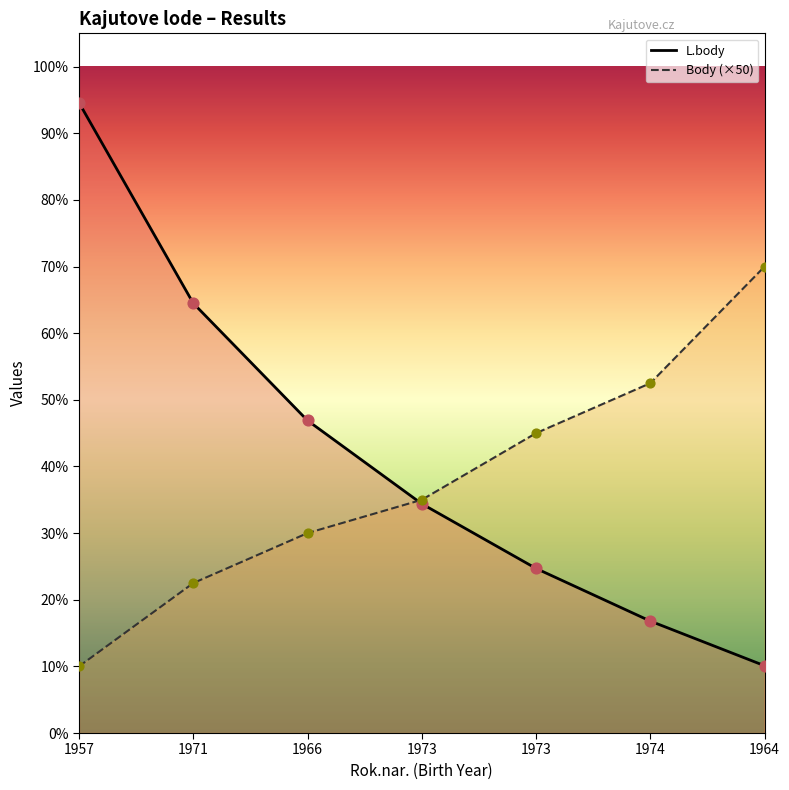

Which series has the largest Y range (max minus min)?

L.body